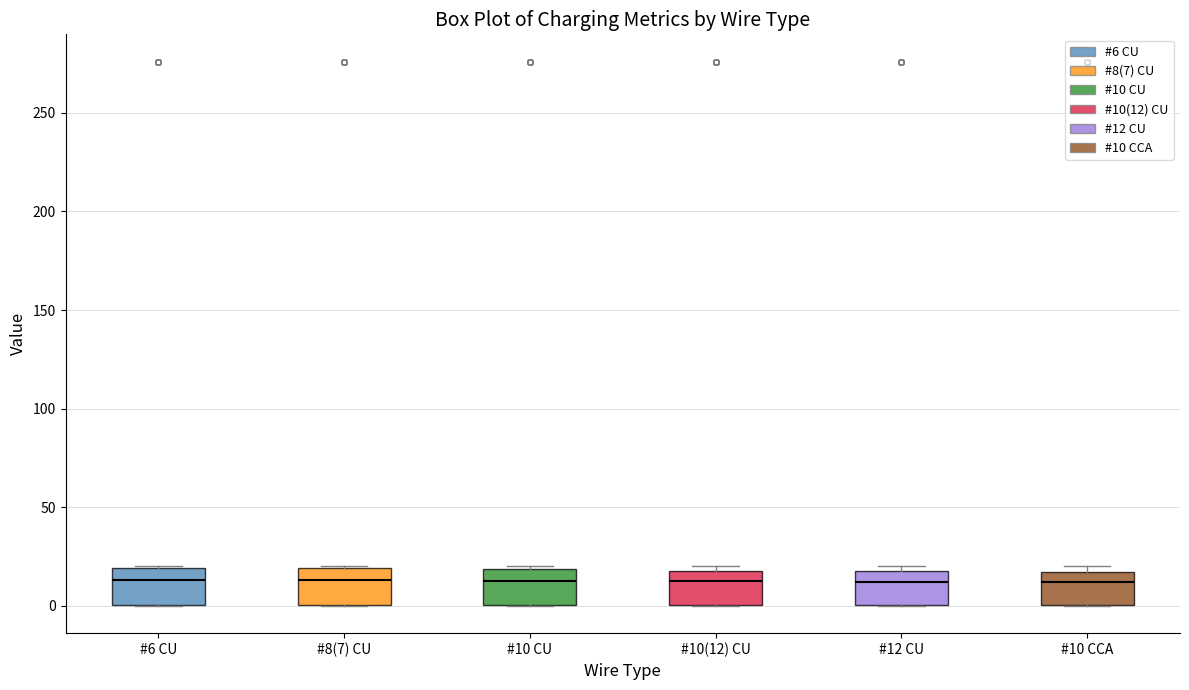

Reading left to right, transcribe this box plot: for each box, give where its median line is, the range the box spans, and where its two whiskers end, as read against the y-axis. The values are not printed on the chart, so give them approximately, as read against the axis.

#6 CU: median 15, box 0 to 20, whiskers 0 to 20
#8(7) CU: median 15, box 0 to 20, whiskers 0 to 20
#10 CU: median 15, box 0 to 20, whiskers 0 to 20
#10(12) CU: median 15, box 0 to 20, whiskers 0 to 20 (just above the box's upper edge)
#12 CU: median 10, box 0 to 20, whiskers 0 to 20 (just above the box's upper edge)
#10 CCA: median 10, box 0 to 15, whiskers 0 to 20